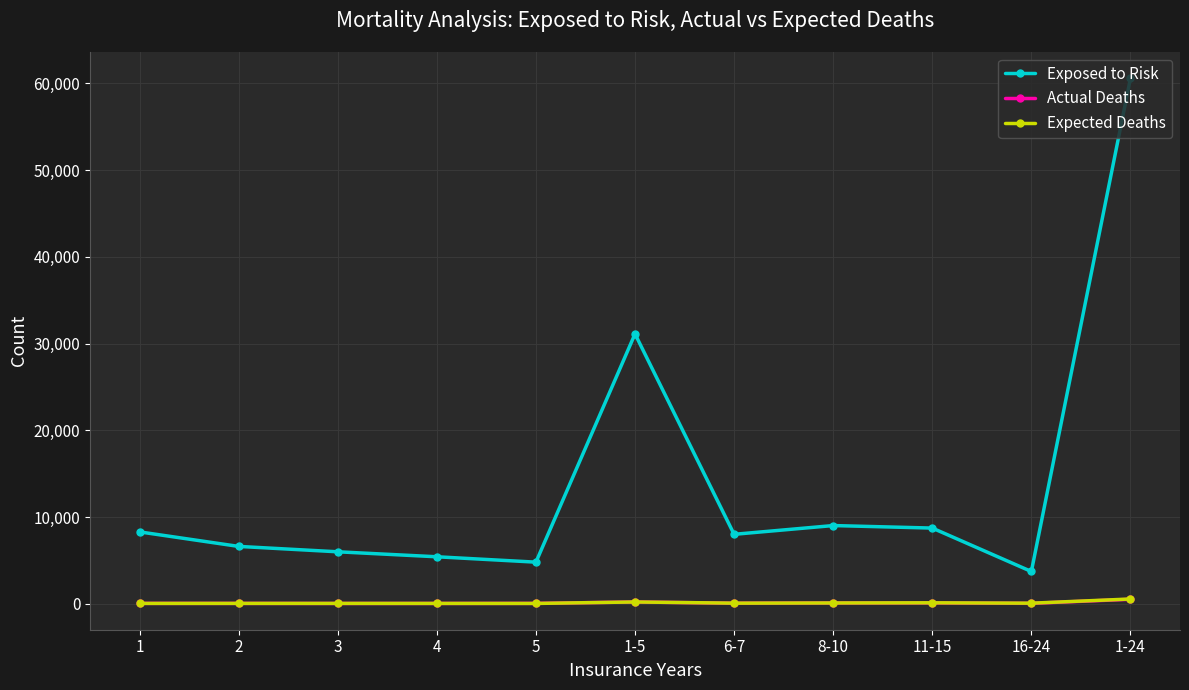

What is the difference between the highest and lowest values at 3?

5958.0